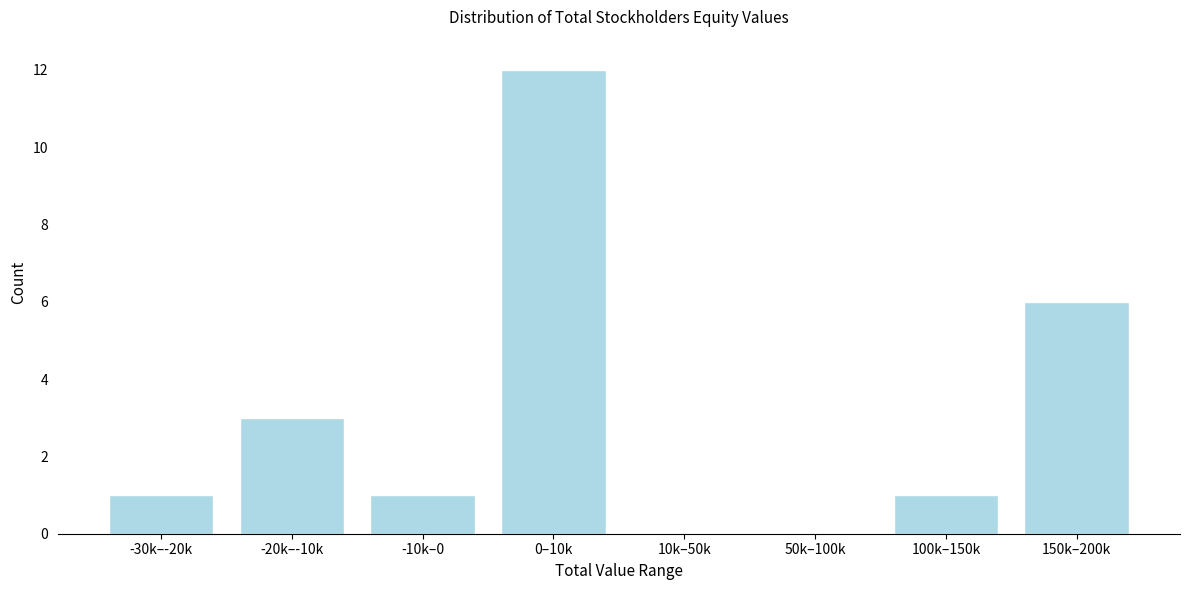

Reading left to right, transcribe all the data shown in this chart.

-30k–-20k=1	-20k–-10k=3	-10k–0=1	0–10k=12	10k–50k=0	50k–100k=0	100k–150k=1	150k–200k=6